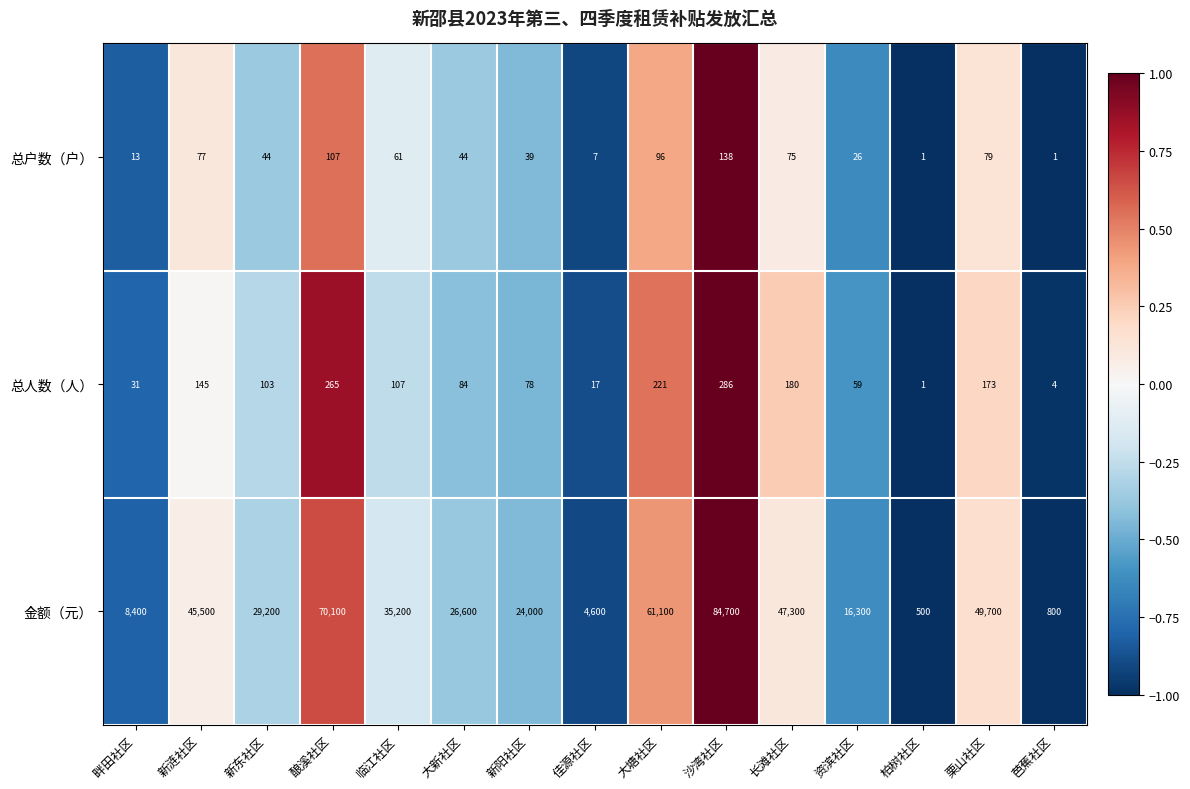

Where does the 总户数（户） series first go above 44?

新涟社区